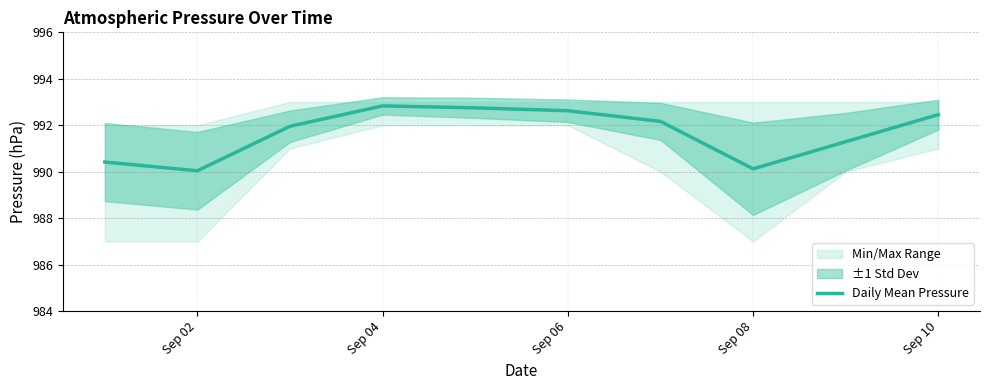

The Daily Mean Pressure series shows 992.5 at Sep 10. True or false?

True